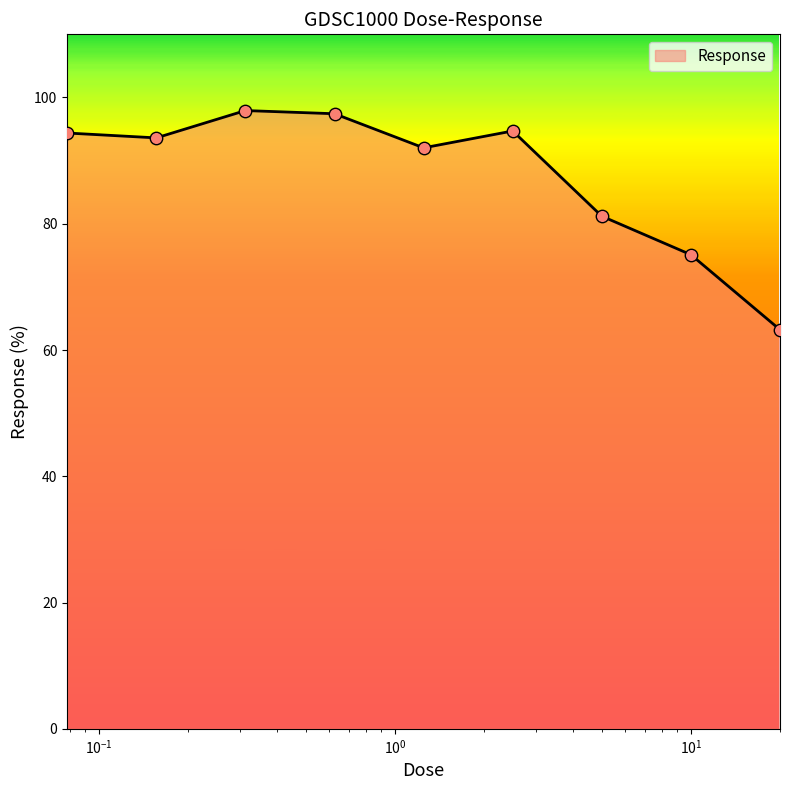

What is the maximum value shown in the chart?

97.9